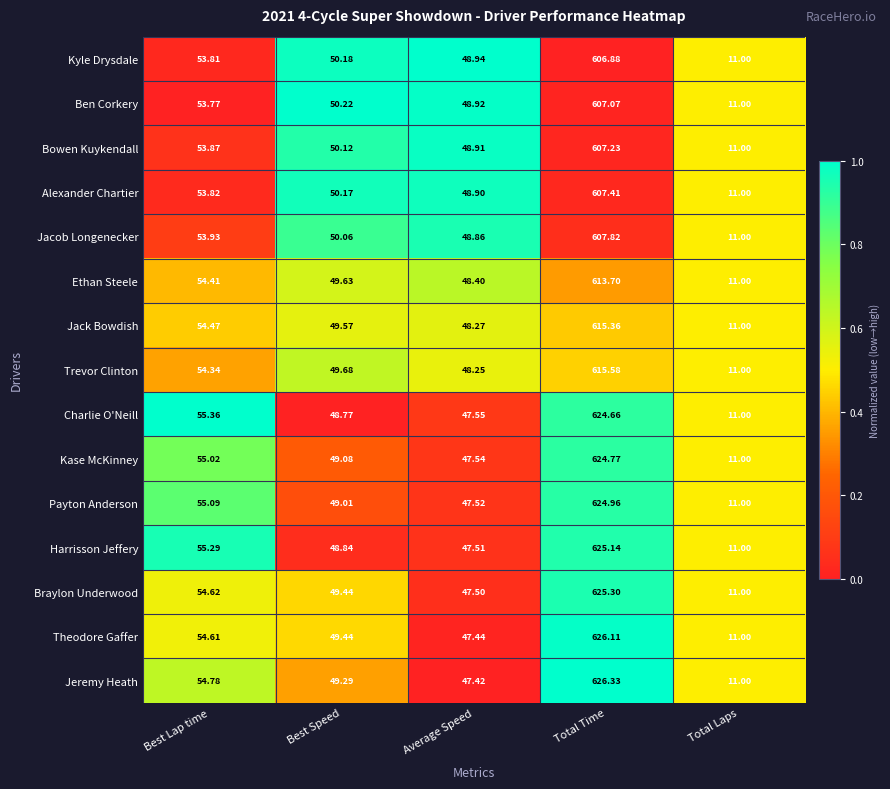

Where does the Jeremy Heath series first go above 49?

Best Lap time